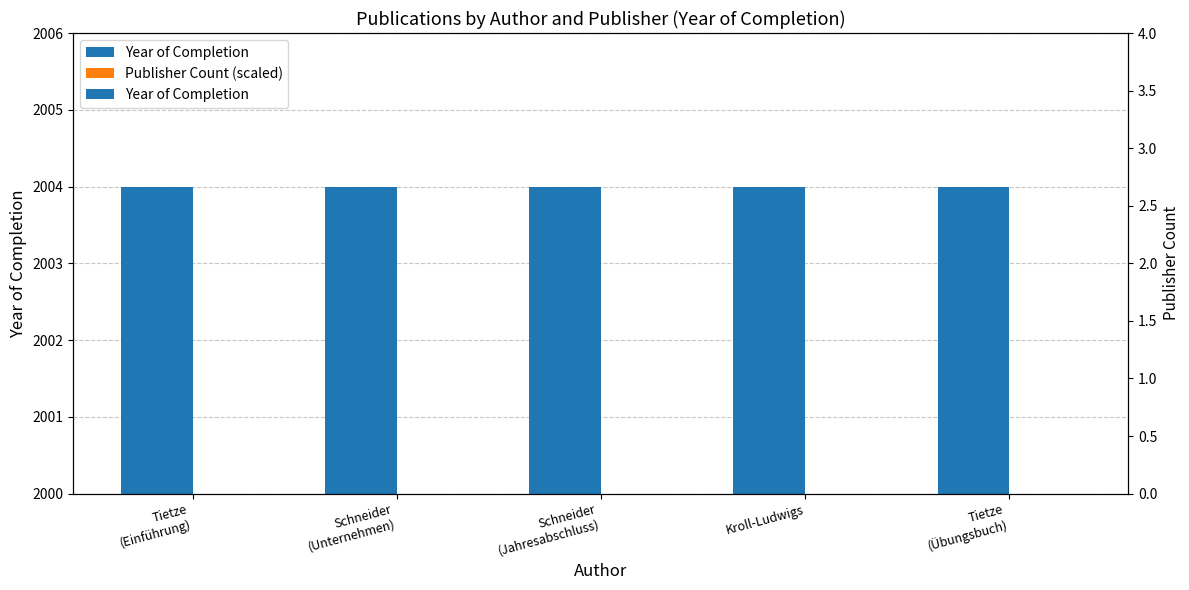

Is the value of Publisher Count (scaled) at Schneider
(Jahresabschluss) greater than the value of Year of Completion at Kroll-Ludwigs?

No